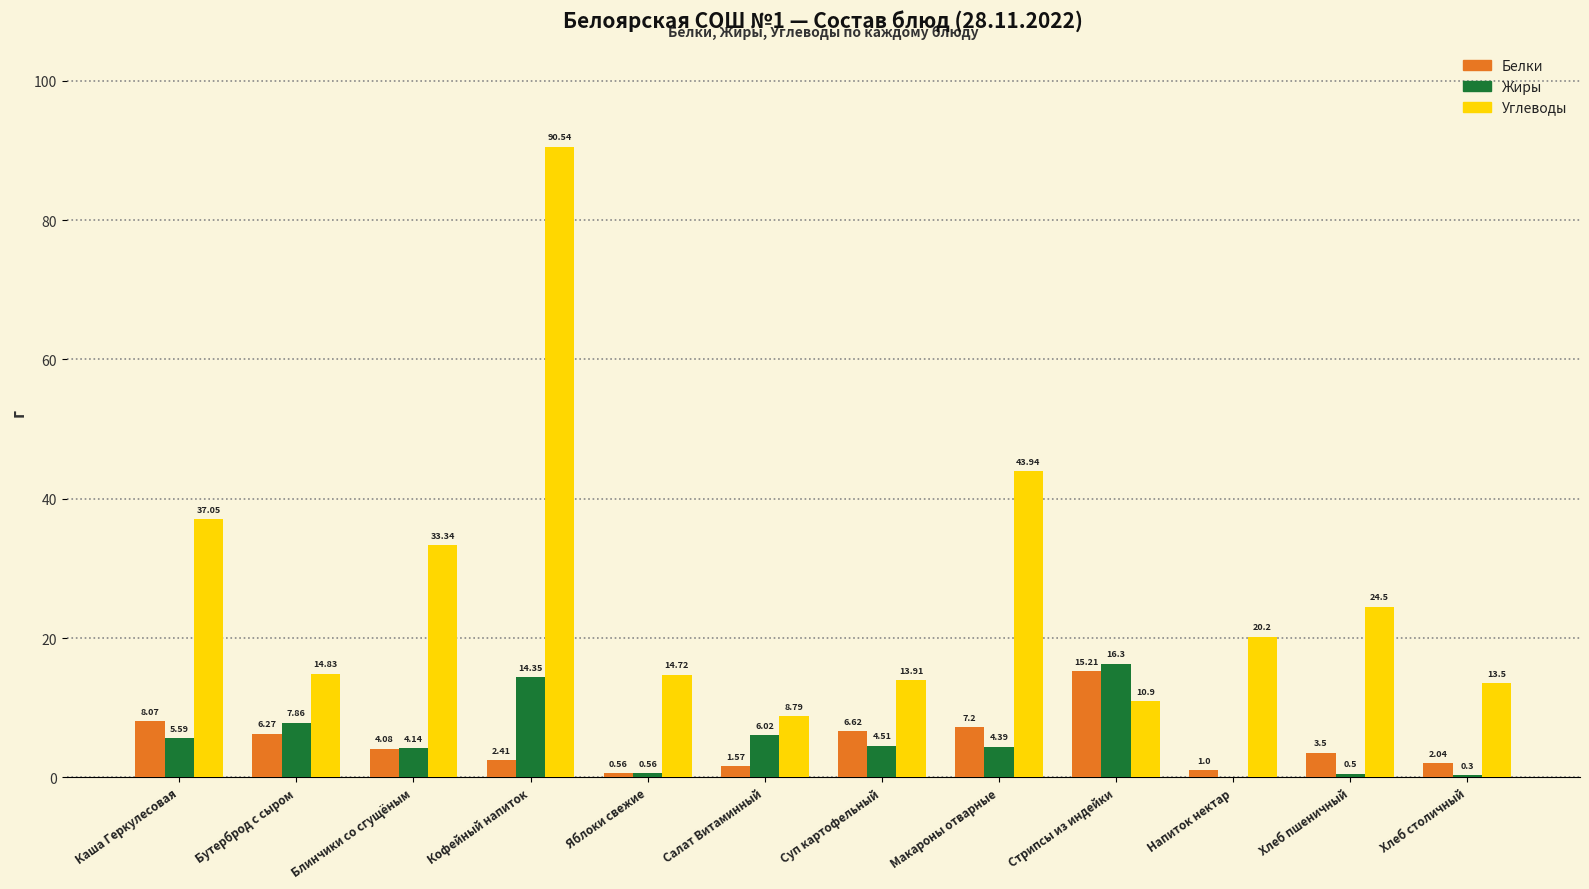

What is the sum of all Жиры values?

64.5